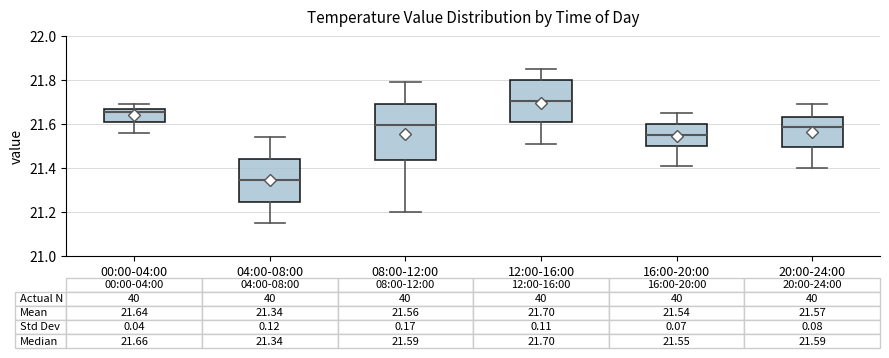

Which box is the tallest, from its lower edge to its upper edge?

08:00-12:00